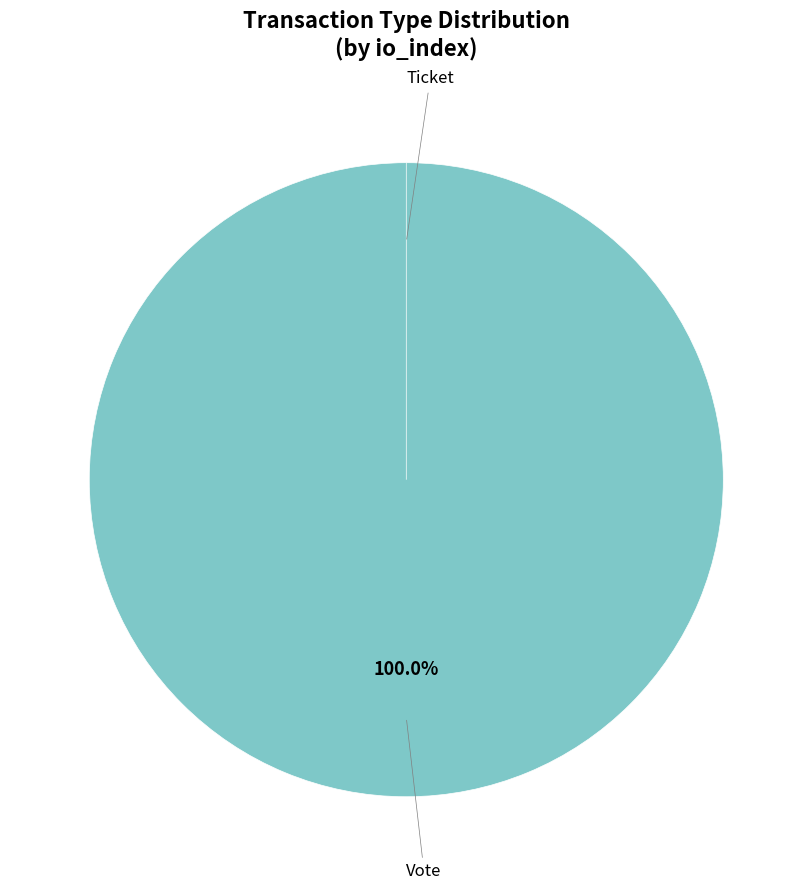

How many segments does this pie chart have?

2